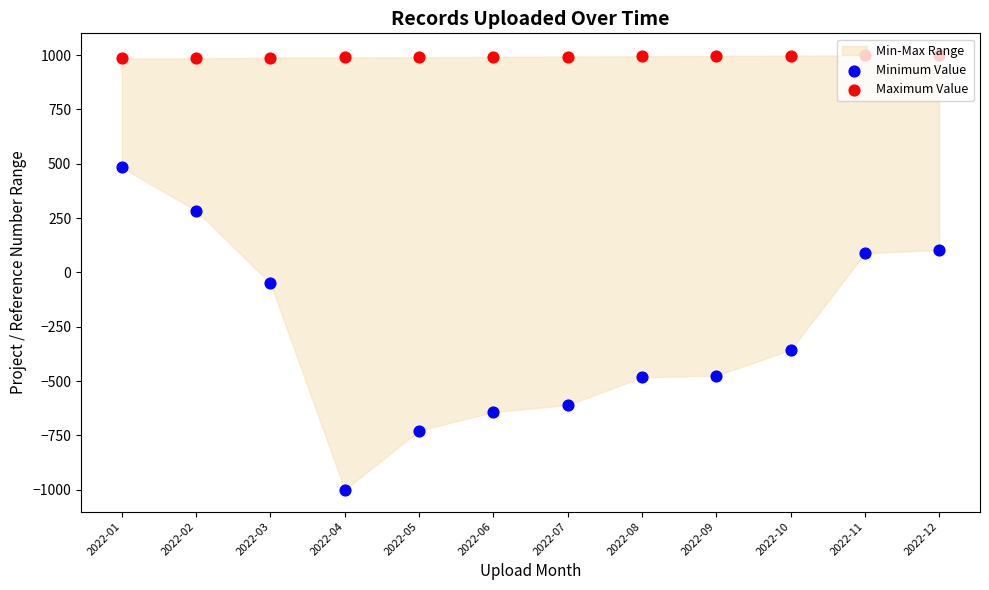

Which series contains the highest Y value?

Maximum Value